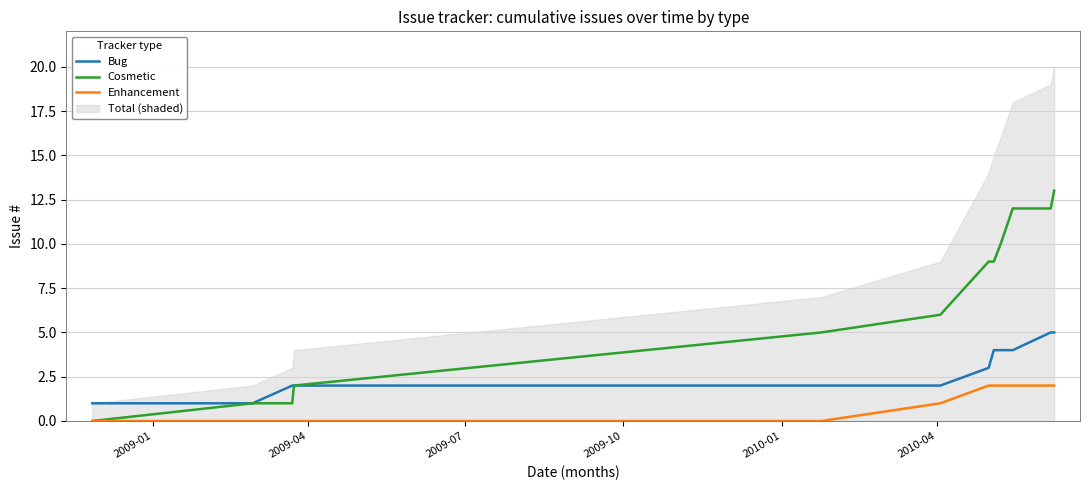

Count the Bug values in the range 2 to 4.

8